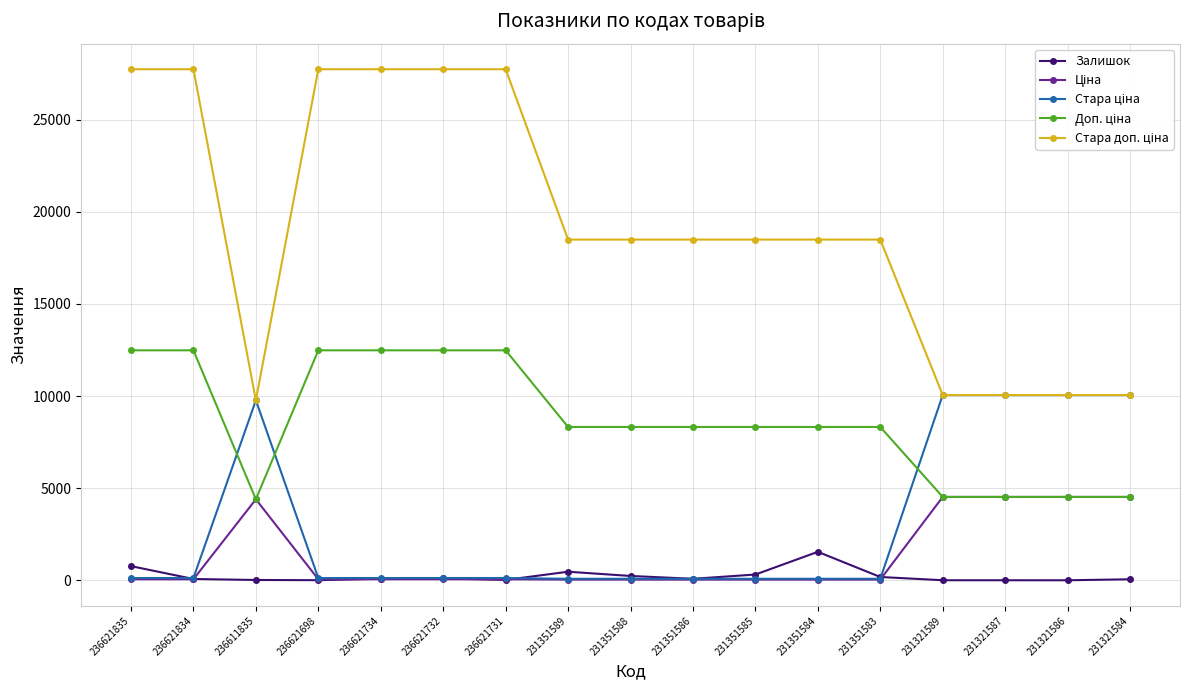

Which series ends up on top after the final intersection of Доп. ціна and Стара ціна?

Стара ціна